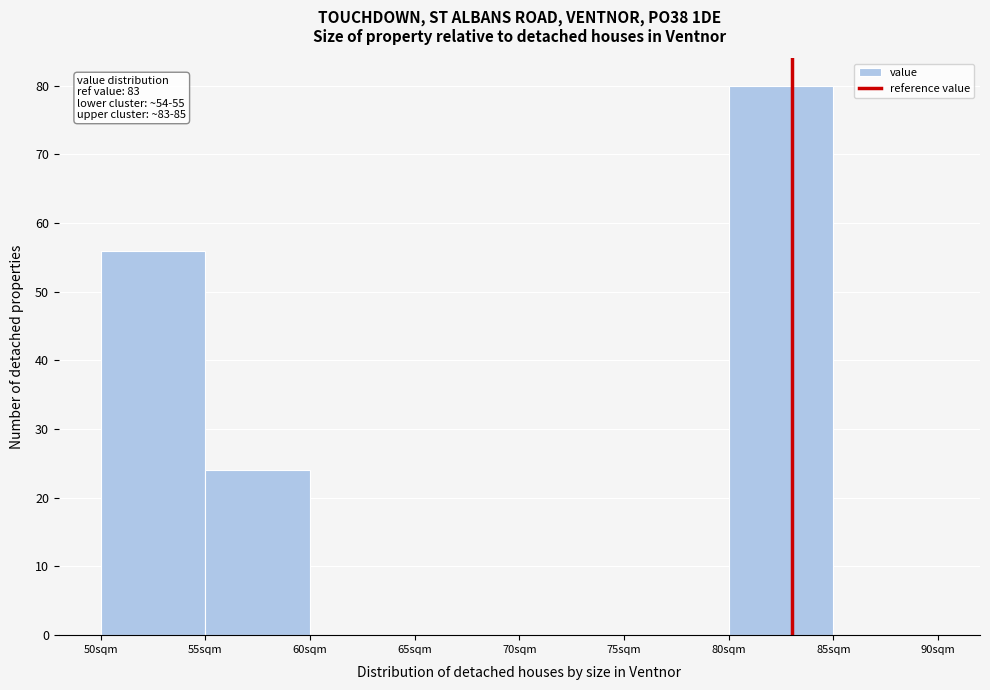

Which range on the x-axis has the tallest bar?

80 to 85